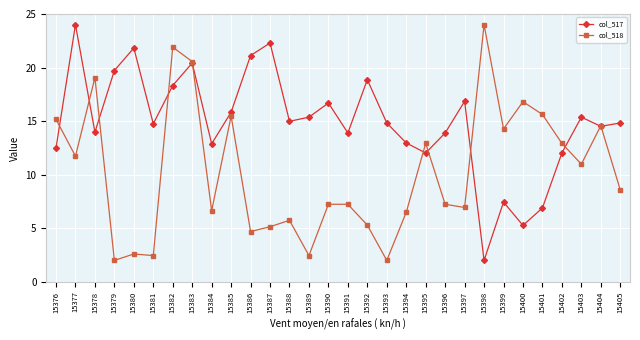

Is the value of col_517 at 15392 greater than the value of col_518 at 15403?

Yes